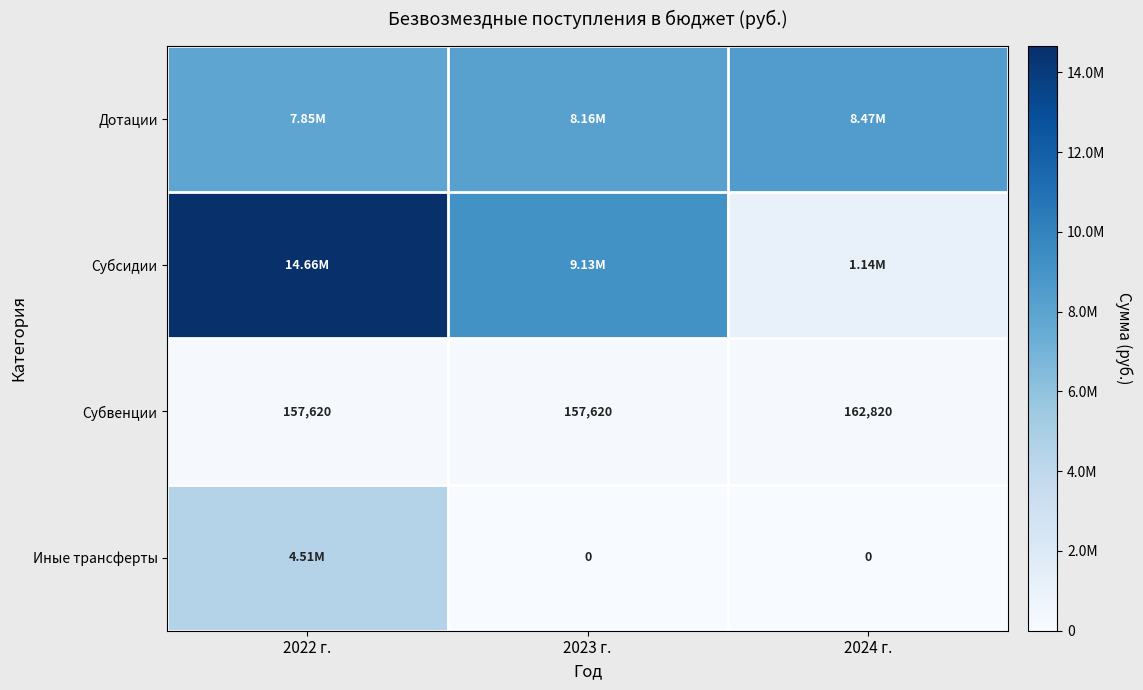

Is the value of Субвенции at 2023 г. greater than the value of Иные трансферты at 2023 г.?

Yes